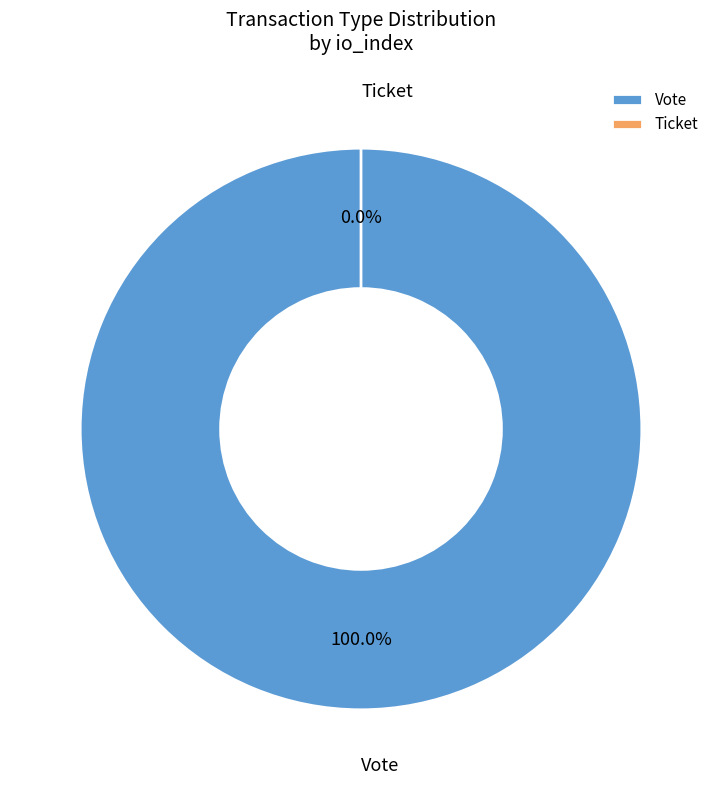

How many slices are in this pie chart?

2